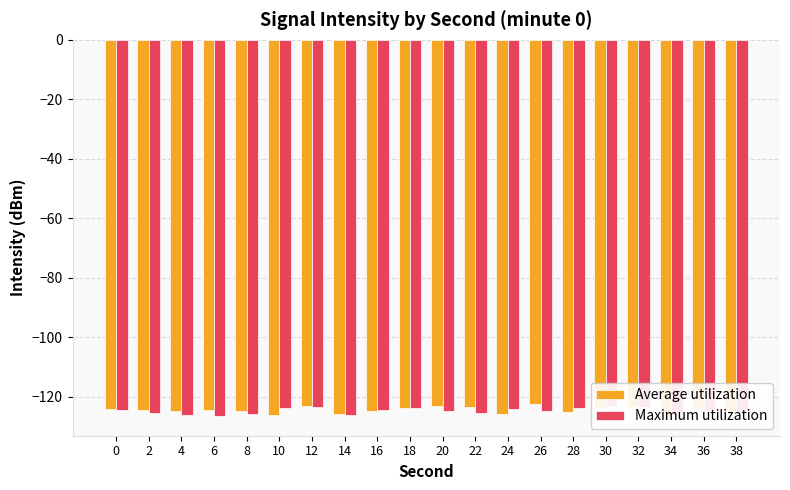

The Maximum utilization series shows -123.5 at 12. True or false?

True